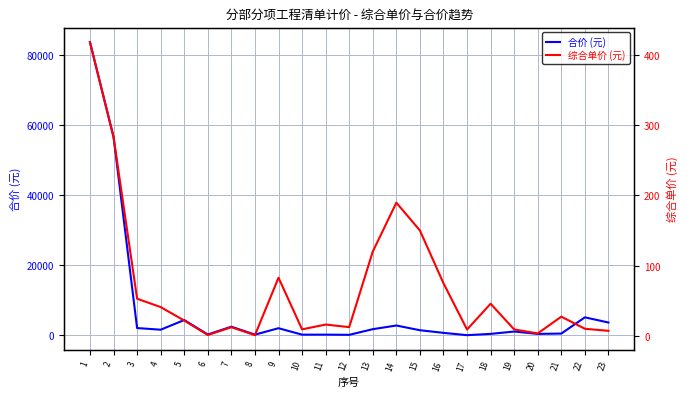

How many interior local valleys does the 合价 (元) series have?

7